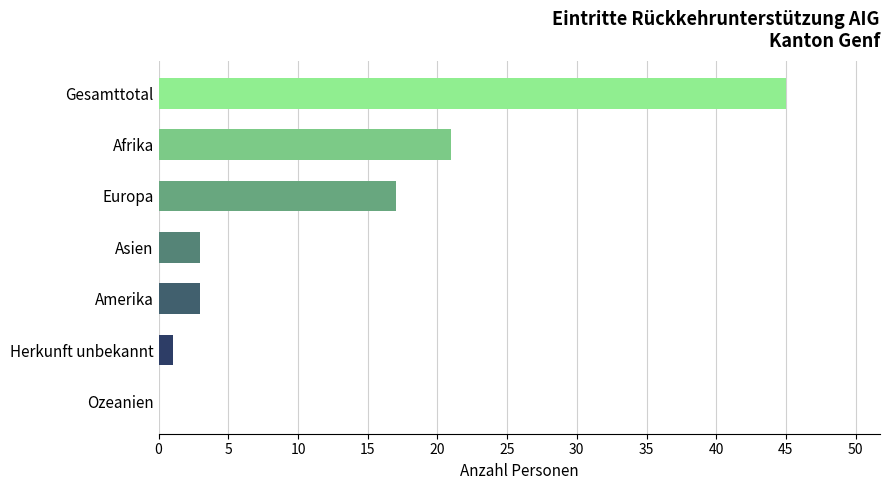

Reading bottom to top, extract all data points from this chart.

Ozeanien=0	Herkunft unbekannt=1	Amerika=3	Asien=3	Europa=17	Afrika=21	Gesamttotal=45